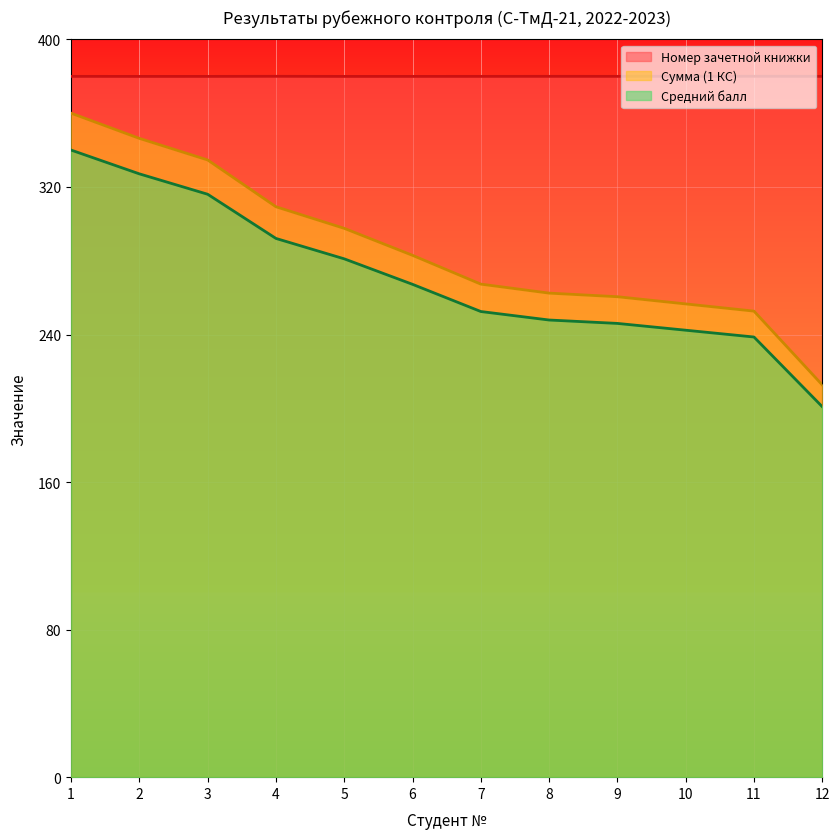

Reading left to right, what are all the values shown in this chart?

Номер зачетной книжки: 1=380.0	2=379.9	3=379.9	4=380.0	5=379.9	6=379.9	7=380.0	8=380.0	9=380.0	10=380.0	11=380.0	12=380.0
Сумма (1 КС): 1=360.0	2=346.3	3=334.6	4=309.3	5=297.6	6=282.9	7=267.3	8=262.4	9=260.5	10=256.6	11=252.7	12=212.7
Средний балл: 1=340.0	2=327.1	3=316.0	4=292.1	5=281.0	6=267.2	7=252.5	8=247.9	9=246.0	10=242.3	11=238.6	12=200.9